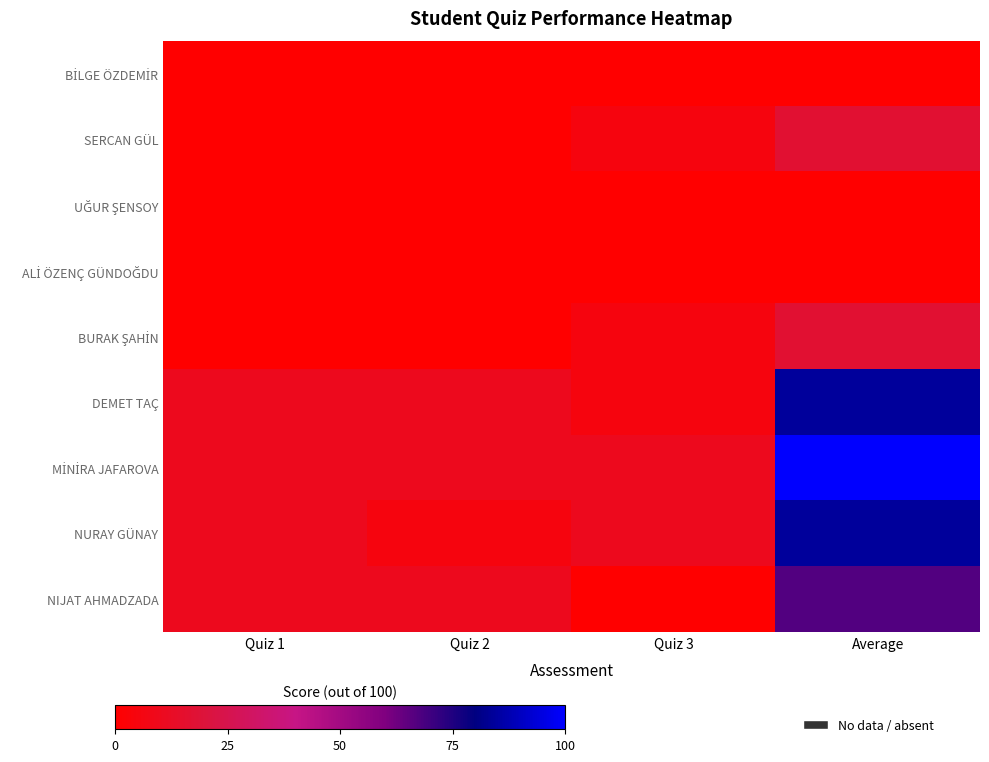

Which label corresponds to the smallest value in the chart?

Quiz 1